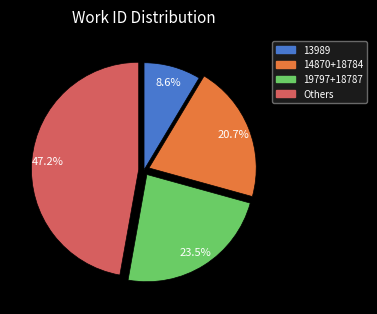

Does any single category account for the majority?

No